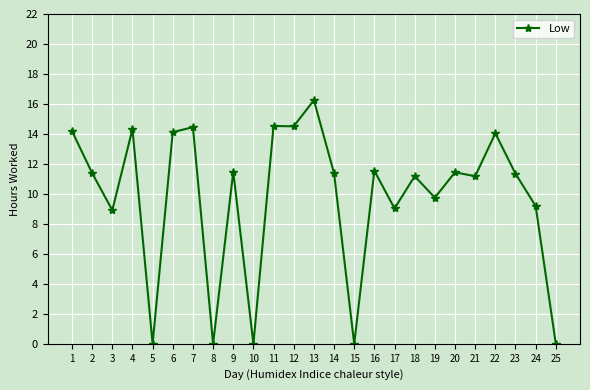

How many values are below 11?

9